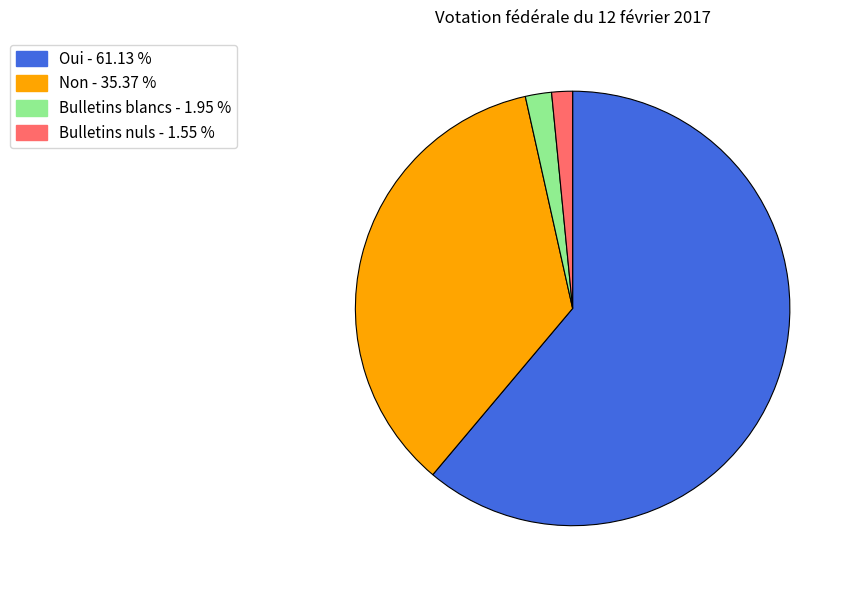

What is the largest slice in the pie chart?

Oui